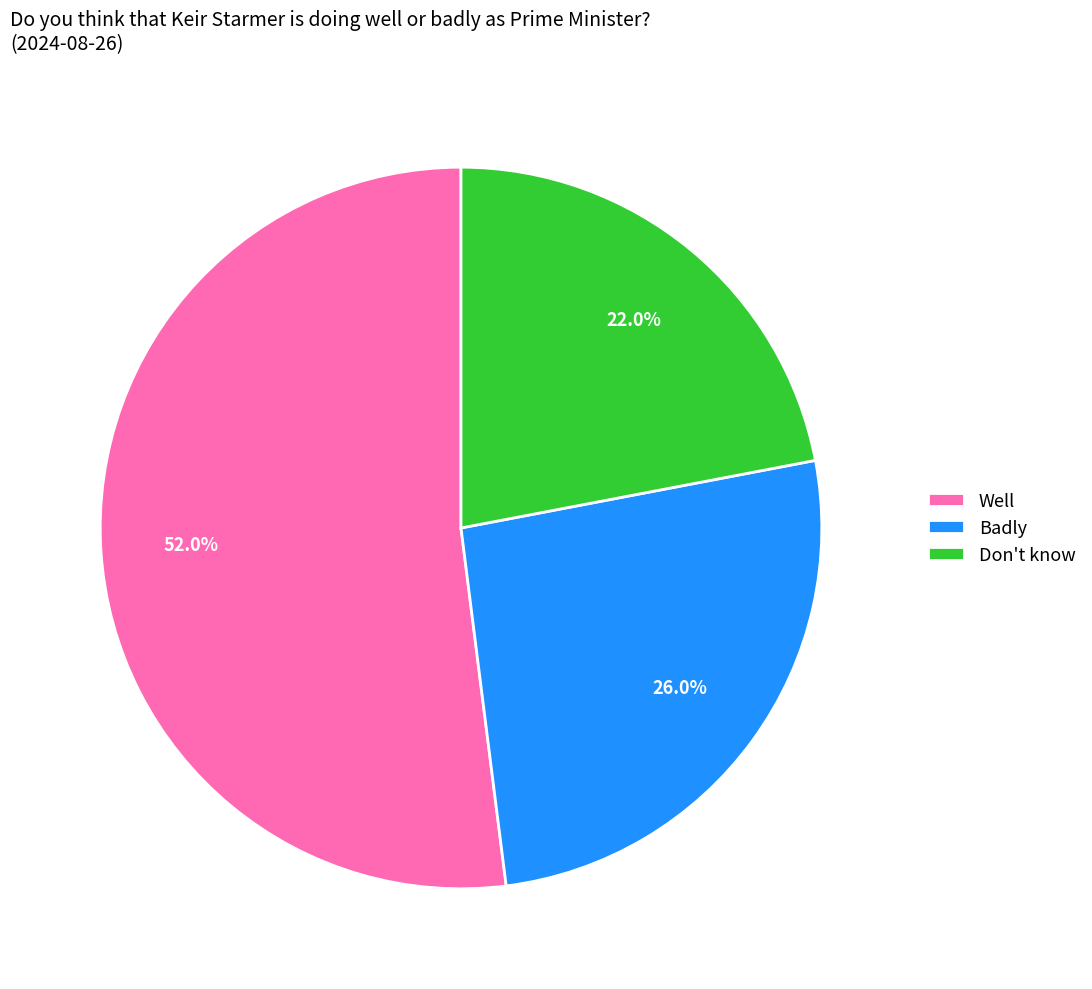

What percentage is the Well slice, to the nearest percent?

52%